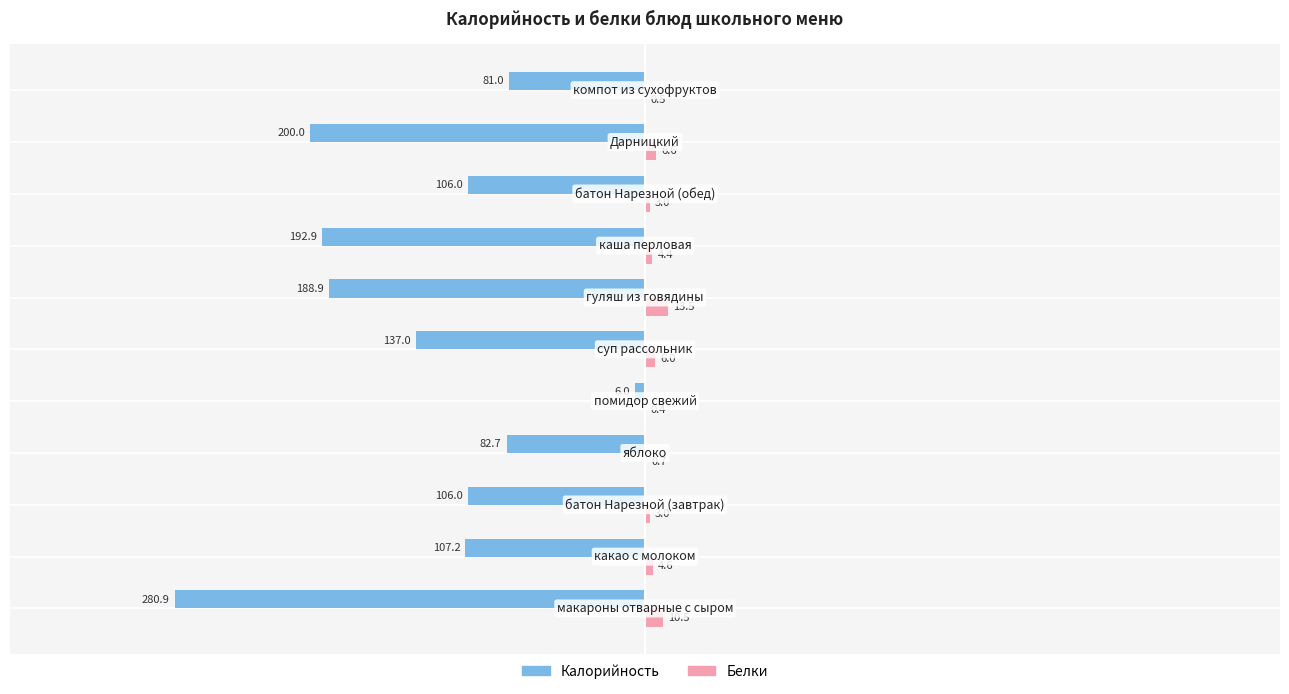

Which series has the largest total across all categories?

Белки